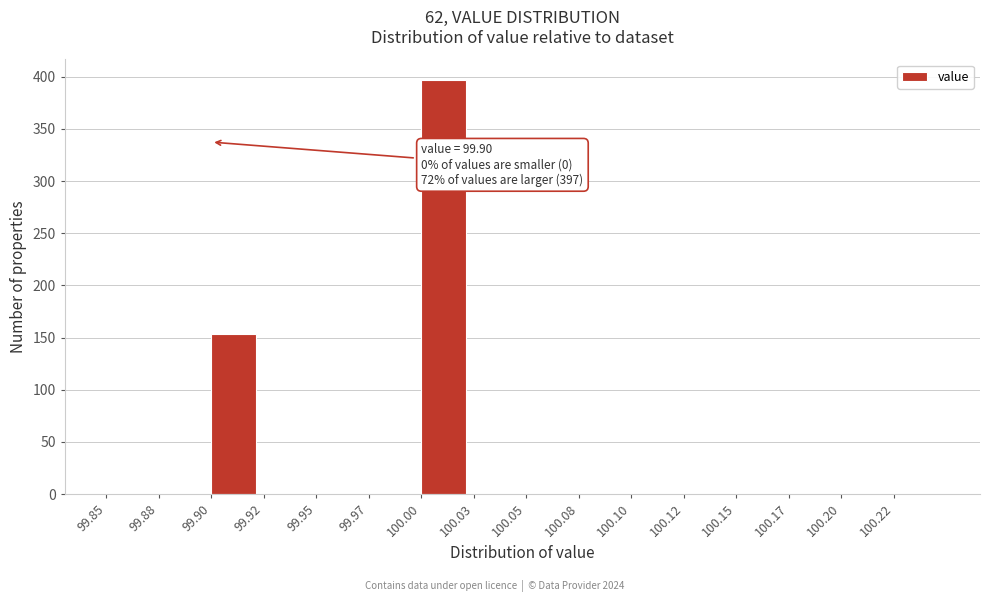

Reading left to right, what are all the values shown in this chart?

99.85=0	99.88=0	99.90=153	99.92=0	99.95=0	99.97=0	100.00=397	100.03=0	100.05=0	100.08=0	100.10=0	100.12=0	100.15=0	100.17=0	100.20=0	100.22=0